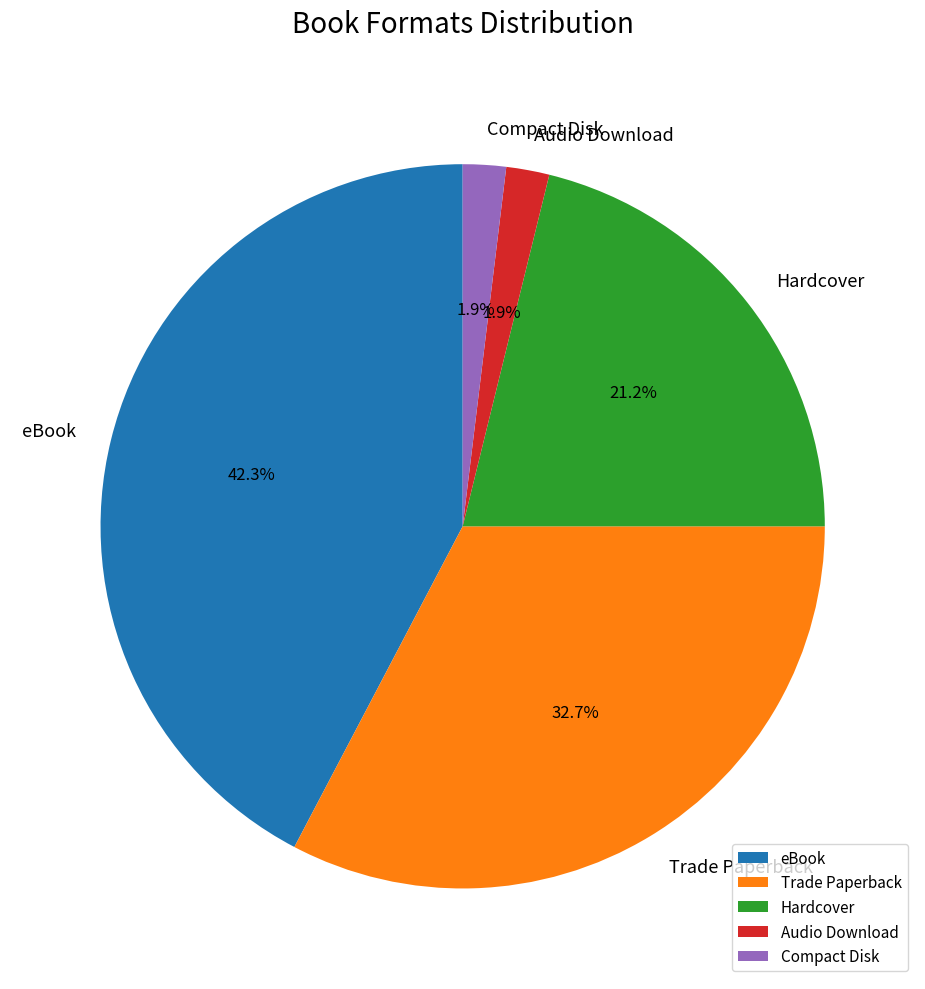

To the nearest percent, what is the combined percentage of Trade Paperback and Hardcover?

54%